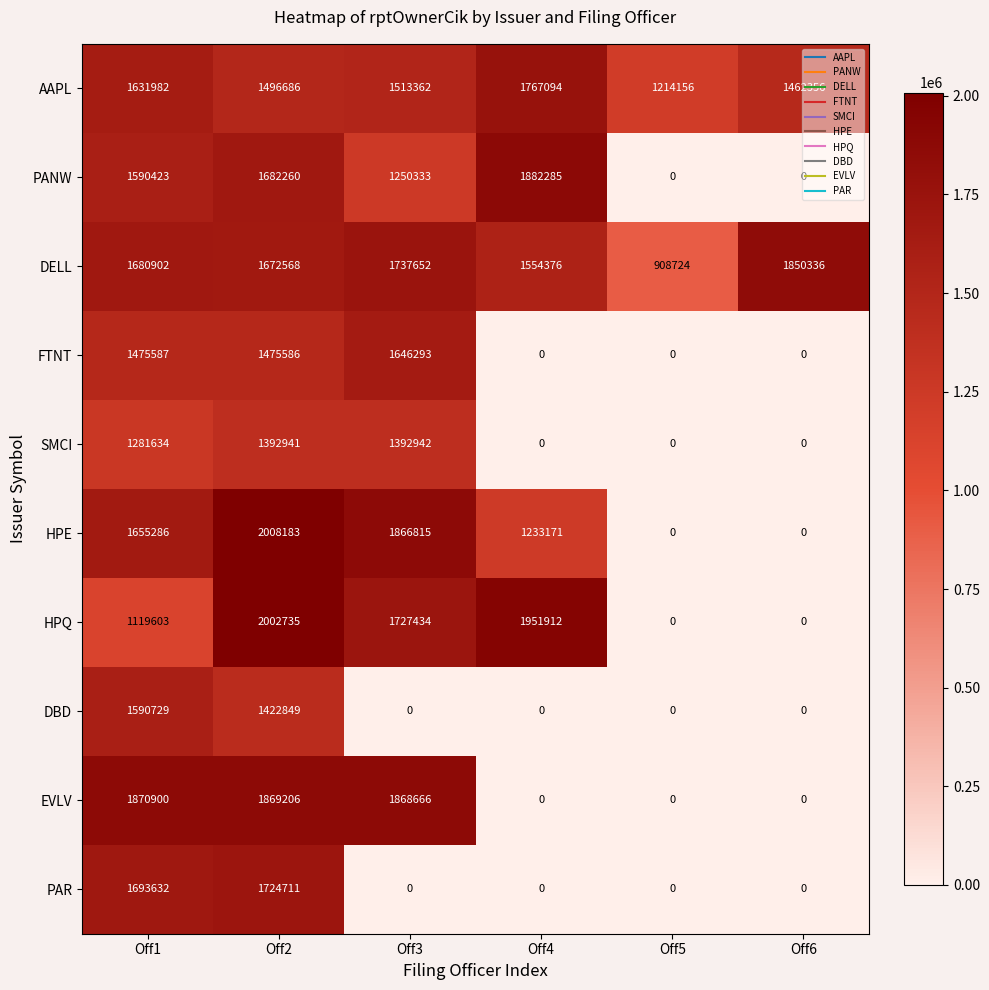

At which label does FTNT first exceed 1475586?

Off1